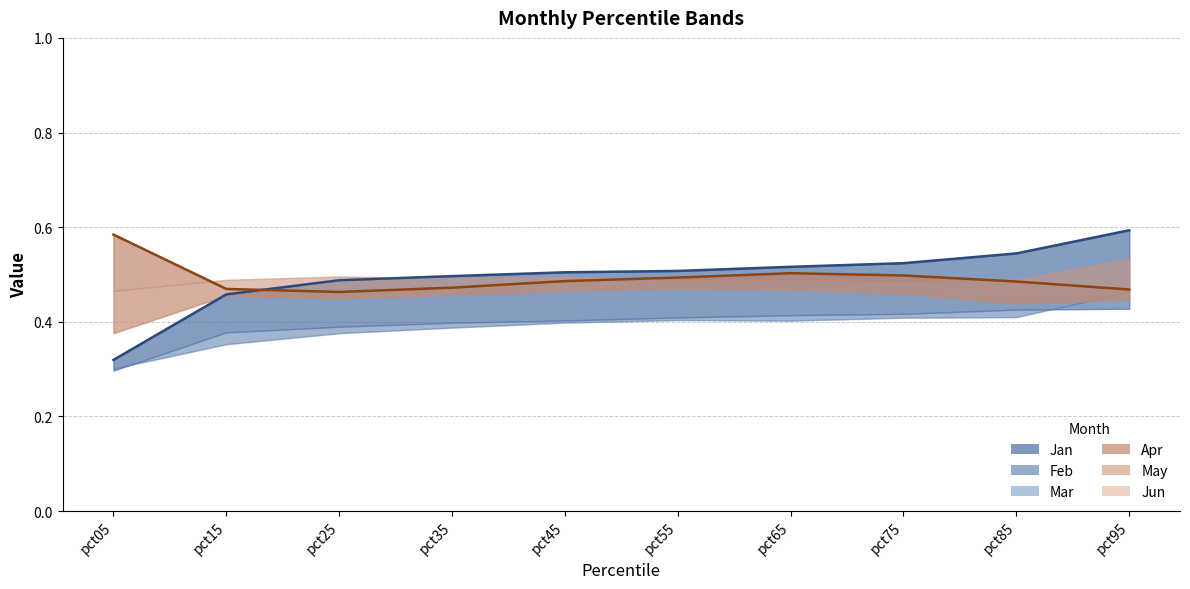

Which label corresponds to the largest value in the chart?

pct95